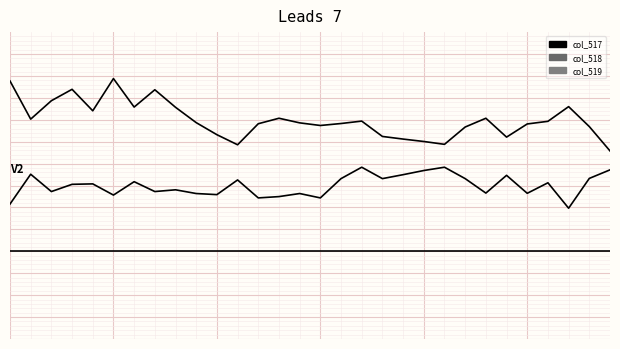

At which category does the chart reach its peak across all series?

5